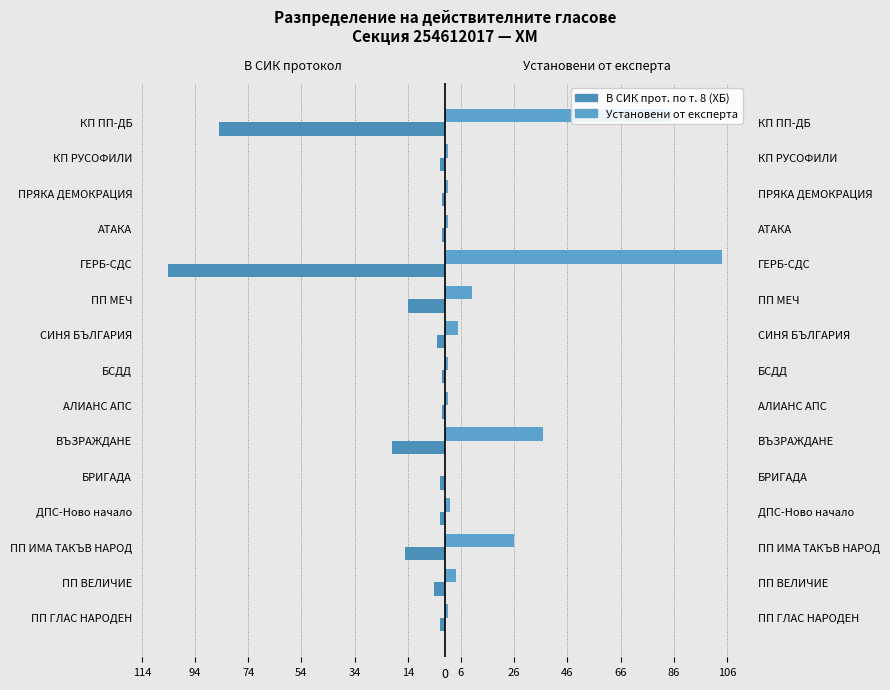

What is the value of the В СИК прот. по т. 8 (ХБ) bar at the 13th from the left?

-1